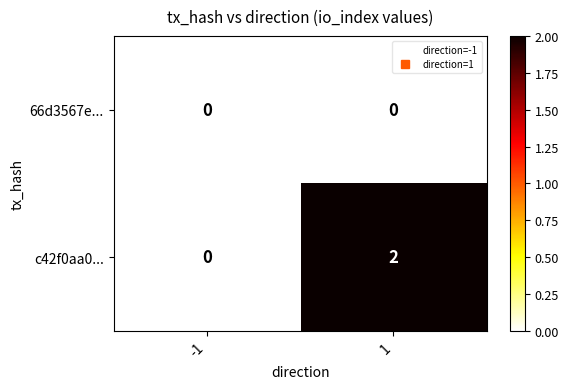

Which series has the largest total across all categories?

c42f0aa0...